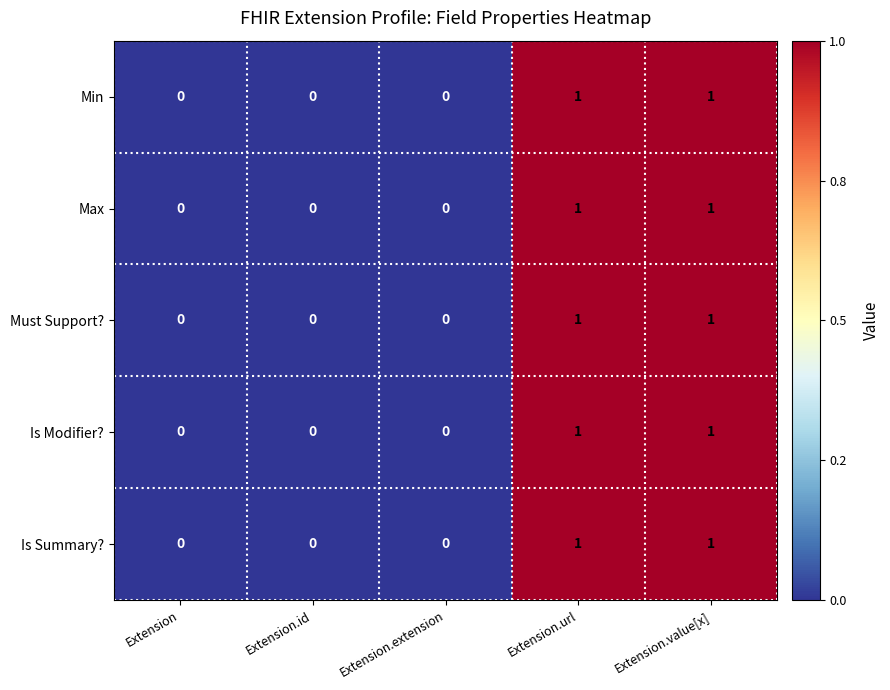

How many distinct data groups are displayed?

5